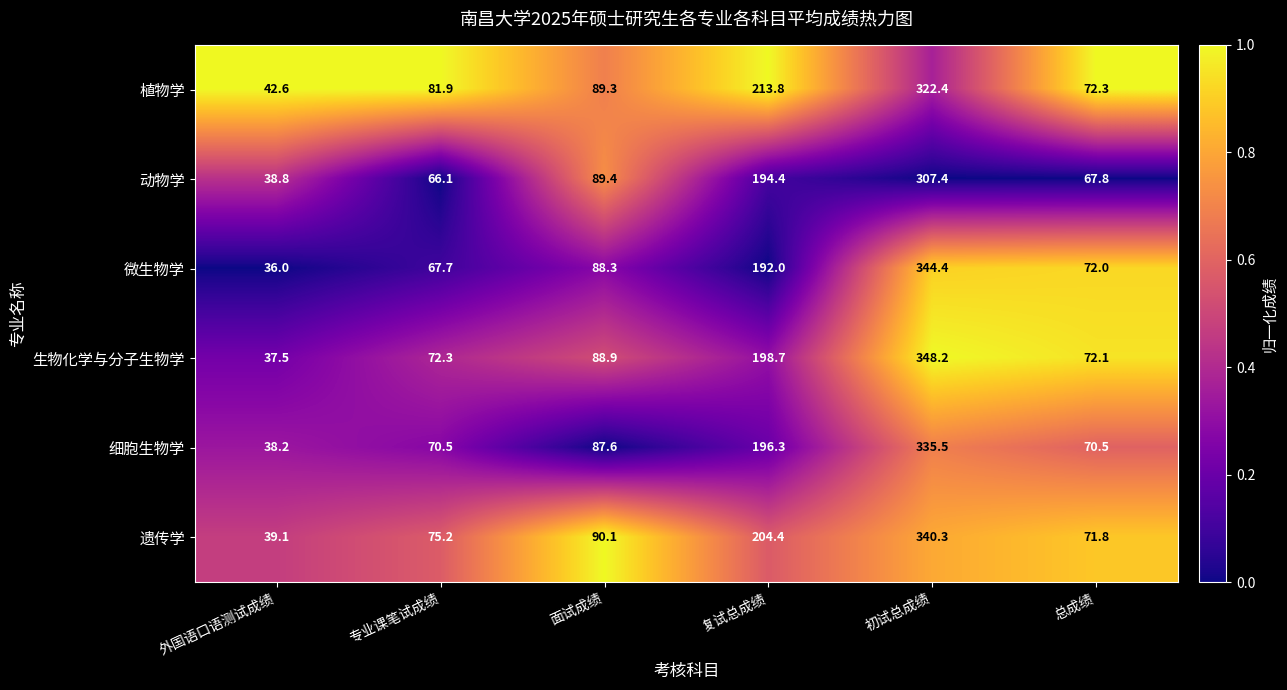

Rank the categories by 生物化学与分子生物学 value from lowest to highest.

外国语口语测试成绩, 总成绩, 专业课笔试成绩, 面试成绩, 复试总成绩, 初试总成绩